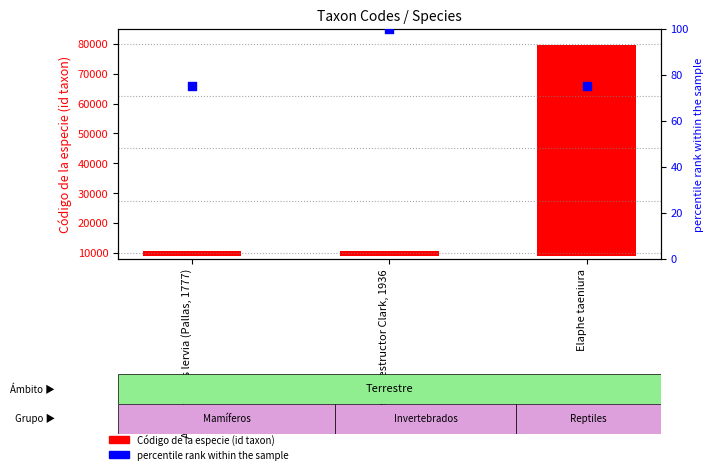

At how many categories does at least one series exceed 44359?

1